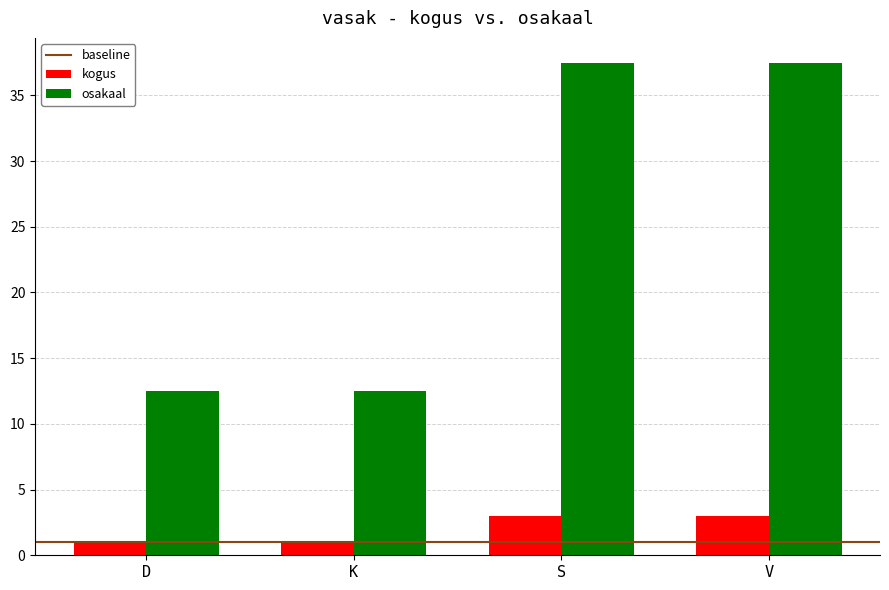

How many bars are there in each group?

2